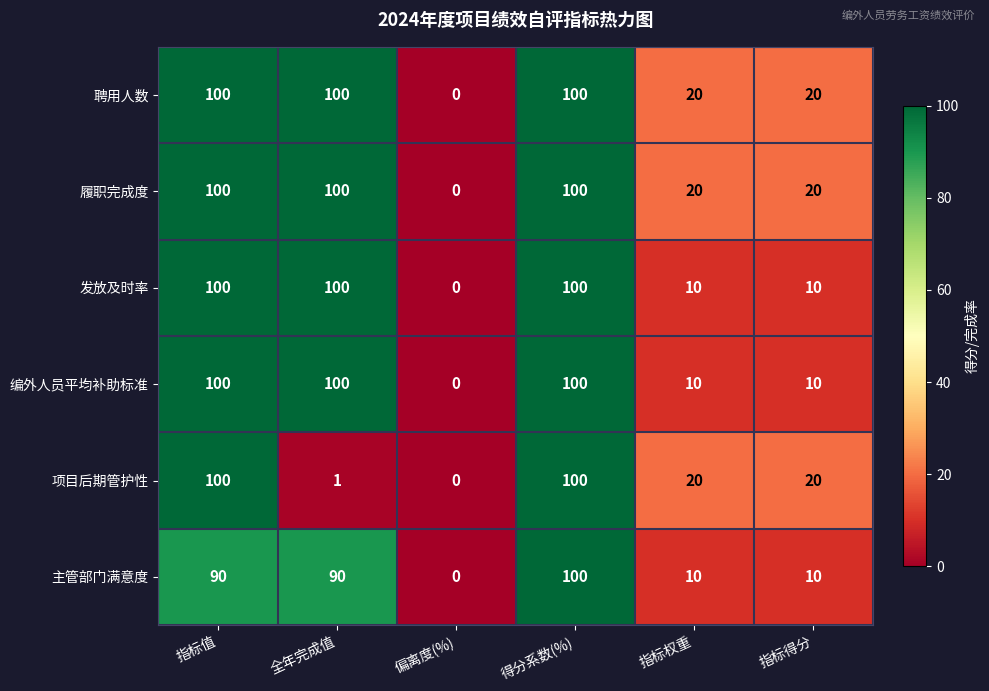

What is the difference between the highest and lowest values at 指标得分?

10